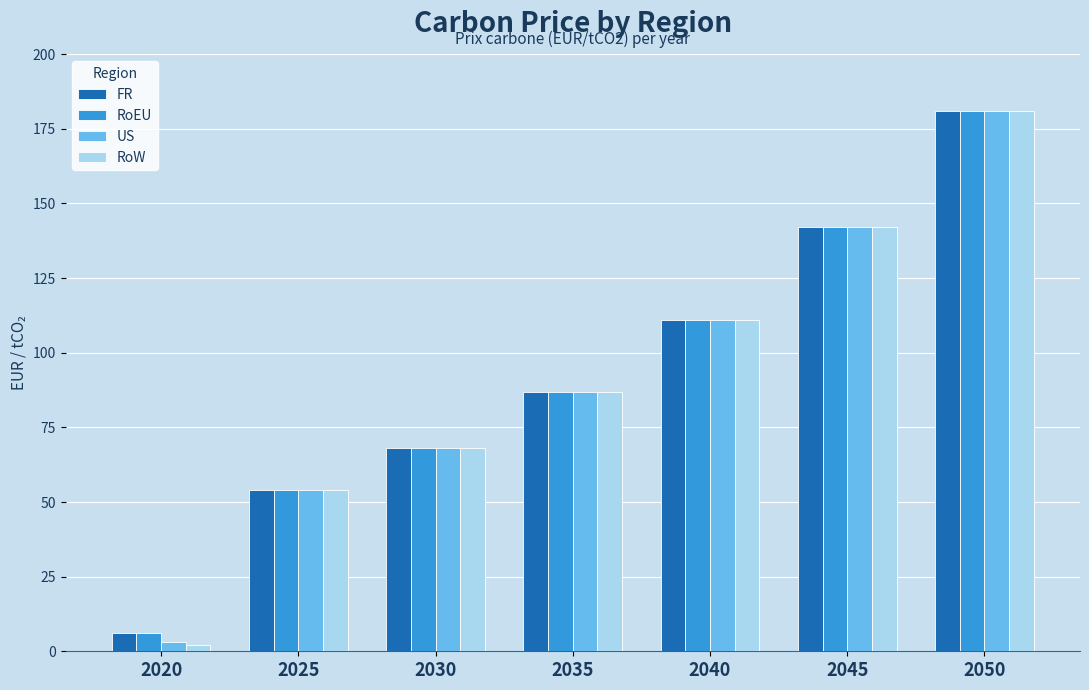

Reading left to right, extract all data points from this chart.

FR: 6	54	68	87	111	142	181
RoEU: 6	54	68	87	111	142	181
US: 3	54	68	87	111	142	181
RoW: 2	54	68	87	111	142	181